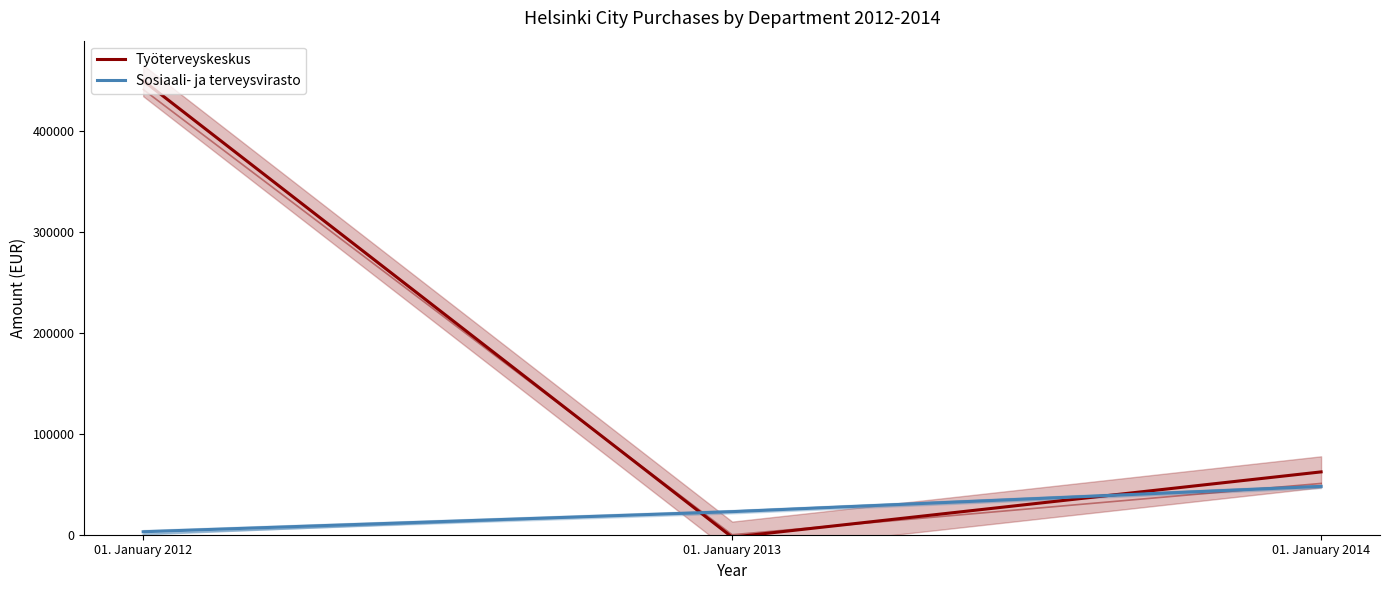

What is the total value across all series at 01. January 2014?

110290.6